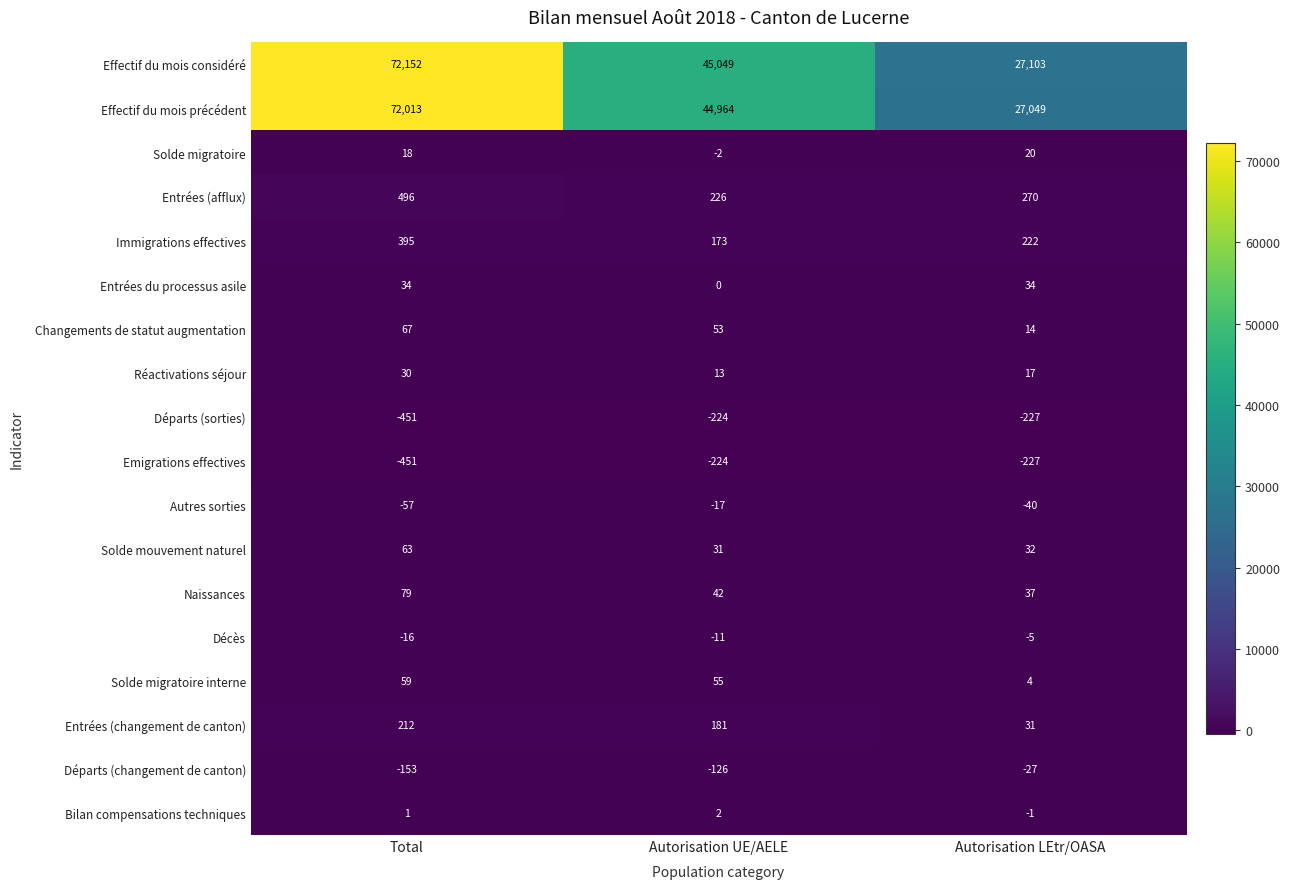

Which series has the widest spread of values?

Effectif du mois considéré